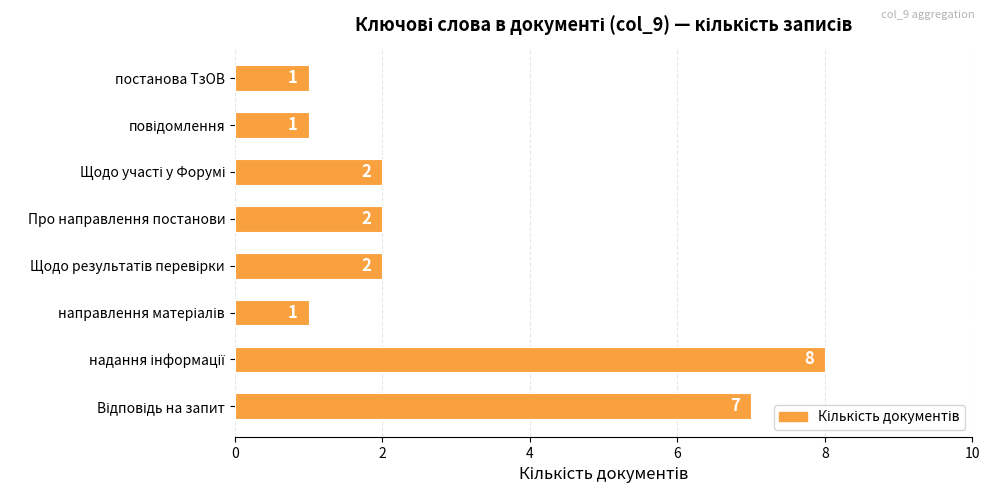

How many series are shown in this chart?

1